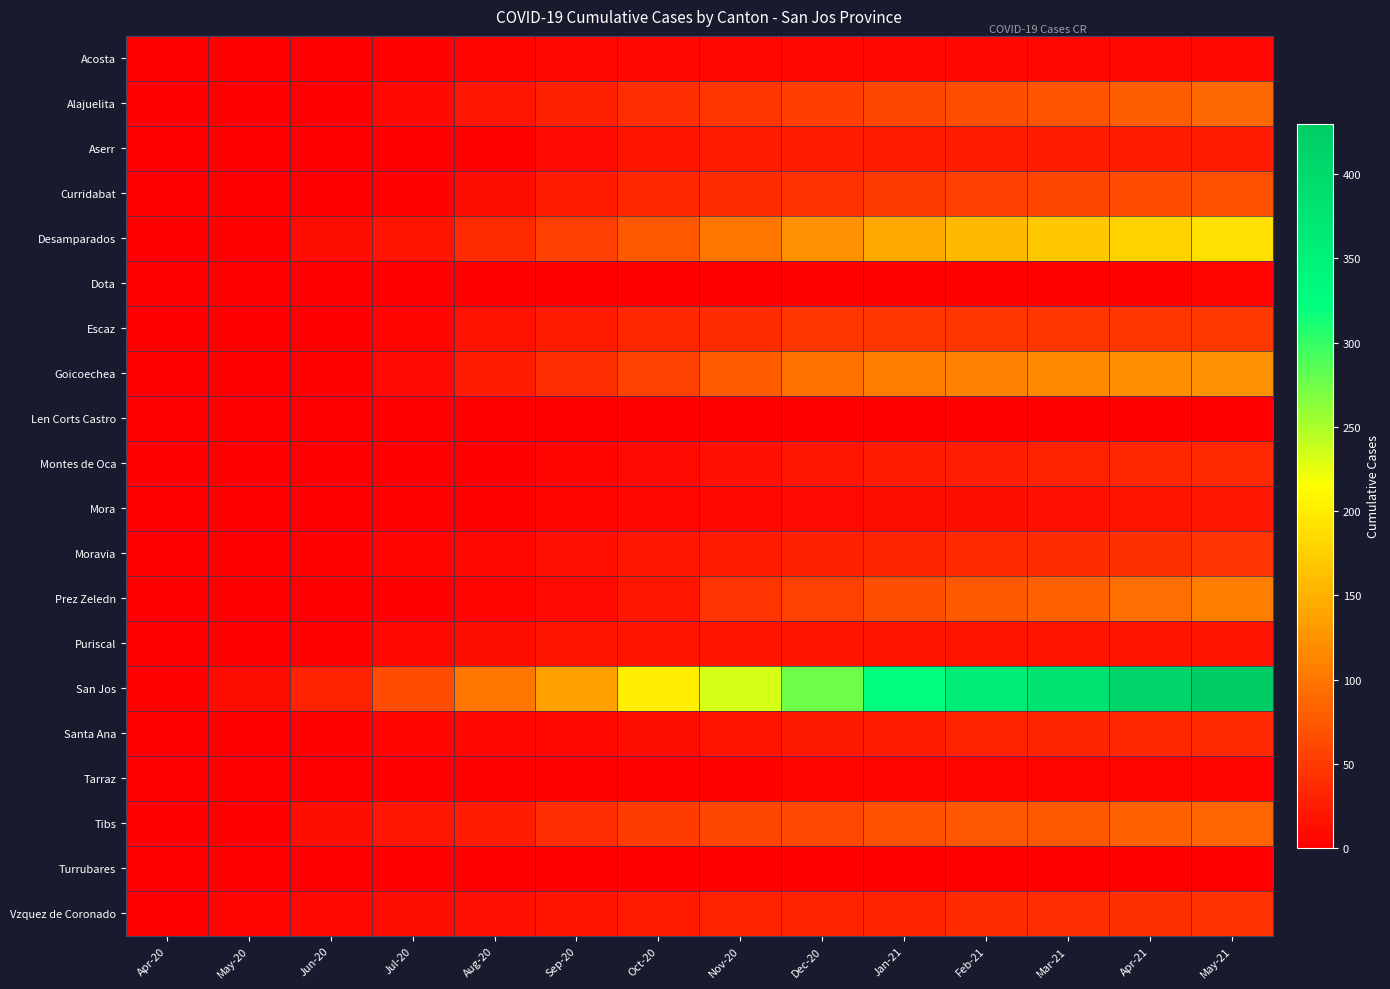

Reading left to right, transcribe all the data shown in this chart.

Acosta: Apr-20=0	May-20=0	Jun-20=0	Jul-20=2	Aug-20=5	Sep-20=6	Oct-20=6	Nov-20=6	Dec-20=6	Jan-21=6	Feb-21=6	Mar-21=6	Apr-21=7	May-21=7
Alajuelita: Apr-20=0	May-20=0	Jun-20=0	Jul-20=7	Aug-20=19	Sep-20=28	Oct-20=40	Nov-20=47	Dec-20=53	Jan-21=60	Feb-21=66	Mar-21=72	Apr-21=79	May-21=88
Aserr: Apr-20=0	May-20=0	Jun-20=0	Jul-20=1	Aug-20=3	Sep-20=10	Oct-20=17	Nov-20=23	Dec-20=24	Jan-21=24	Feb-21=24	Mar-21=24	Apr-21=24	May-21=24
Curridabat: Apr-20=0	May-20=0	Jun-20=0	Jul-20=3	Aug-20=13	Sep-20=23	Oct-20=33	Nov-20=38	Dec-20=42	Jan-21=49	Feb-21=54	Mar-21=59	Apr-21=64	May-21=70
Desamparados: Apr-20=1	May-20=3	Jun-20=11	Jul-20=17	Aug-20=36	Sep-20=55	Oct-20=76	Nov-20=100	Dec-20=122	Jan-21=142	Feb-21=157	Mar-21=169	Apr-21=178	May-21=189
Dota: Apr-20=0	May-20=0	Jun-20=0	Jul-20=0	Aug-20=0	Sep-20=1	Oct-20=1	Nov-20=1	Dec-20=2	Jan-21=3	Feb-21=3	Mar-21=3	Apr-21=3	May-21=4
Escaz: Apr-20=0	May-20=0	Jun-20=1	Jul-20=5	Aug-20=16	Sep-20=22	Oct-20=32	Nov-20=38	Dec-20=46	Jan-21=46	Feb-21=46	Mar-21=46	Apr-21=46	May-21=48
Goicoechea: Apr-20=0	May-20=0	Jun-20=3	Jul-20=10	Aug-20=25	Sep-20=40	Oct-20=57	Nov-20=78	Dec-20=96	Jan-21=107	Feb-21=112	Mar-21=116	Apr-21=120	May-21=124
Len Corts Castro: Apr-20=0	May-20=0	Jun-20=0	Jul-20=0	Aug-20=0	Sep-20=0	Oct-20=0	Nov-20=0	Dec-20=0	Jan-21=0	Feb-21=0	Mar-21=1	Apr-21=1	May-21=1
Montes de Oca: Apr-20=0	May-20=0	Jun-20=0	Jul-20=0	Aug-20=1	Sep-20=5	Oct-20=10	Nov-20=15	Dec-20=19	Jan-21=22	Feb-21=26	Mar-21=29	Apr-21=32	May-21=35
Mora: Apr-20=0	May-20=1	Jun-20=1	Jul-20=2	Aug-20=3	Sep-20=4	Oct-20=6	Nov-20=8	Dec-20=10	Jan-21=12	Feb-21=13	Mar-21=15	Apr-21=17	May-21=19
Moravia: Apr-20=0	May-20=0	Jun-20=2	Jul-20=5	Aug-20=8	Sep-20=14	Oct-20=19	Nov-20=24	Dec-20=28	Jan-21=31	Feb-21=34	Mar-21=38	Apr-21=41	May-21=44
Prez Zeledn: Apr-20=0	May-20=0	Jun-20=0	Jul-20=1	Aug-20=5	Sep-20=9	Oct-20=19	Nov-20=44	Dec-20=56	Jan-21=67	Feb-21=76	Mar-21=82	Apr-21=93	May-21=107
Puriscal: Apr-20=0	May-20=0	Jun-20=2	Jul-20=7	Aug-20=12	Sep-20=17	Oct-20=18	Nov-20=18	Dec-20=18	Jan-21=18	Feb-21=18	Mar-21=18	Apr-21=18	May-21=18
San Jos: Apr-20=2	May-20=11	Jun-20=29	Jul-20=65	Aug-20=100	Sep-20=135	Oct-20=200	Nov-20=232	Dec-20=276	Jan-21=325	Feb-21=360	Mar-21=381	Apr-21=410	May-21=430
Santa Ana: Apr-20=1	May-20=1	Jun-20=2	Jul-20=4	Aug-20=6	Sep-20=8	Oct-20=11	Nov-20=17	Dec-20=21	Jan-21=25	Feb-21=29	Mar-21=31	Apr-21=33	May-21=35
Tarraz: Apr-20=0	May-20=0	Jun-20=0	Jul-20=1	Aug-20=2	Sep-20=2	Oct-20=2	Nov-20=3	Dec-20=4	Jan-21=4	Feb-21=4	Mar-21=4	Apr-21=4	May-21=4
Tibs: Apr-20=0	May-20=1	Jun-20=12	Jul-20=19	Aug-20=25	Sep-20=39	Oct-20=52	Nov-20=59	Dec-20=63	Jan-21=69	Feb-21=74	Mar-21=76	Apr-21=82	May-21=87
Turrubares: Apr-20=0	May-20=0	Jun-20=0	Jul-20=0	Aug-20=0	Sep-20=0	Oct-20=0	Nov-20=0	Dec-20=0	Jan-21=0	Feb-21=0	Mar-21=0	Apr-21=0	May-21=0
Vzquez de Coronado: Apr-20=0	May-20=4	Jun-20=7	Jul-20=11	Aug-20=14	Sep-20=17	Oct-20=23	Nov-20=29	Dec-20=29	Jan-21=30	Feb-21=36	Mar-21=39	Apr-21=41	May-21=43